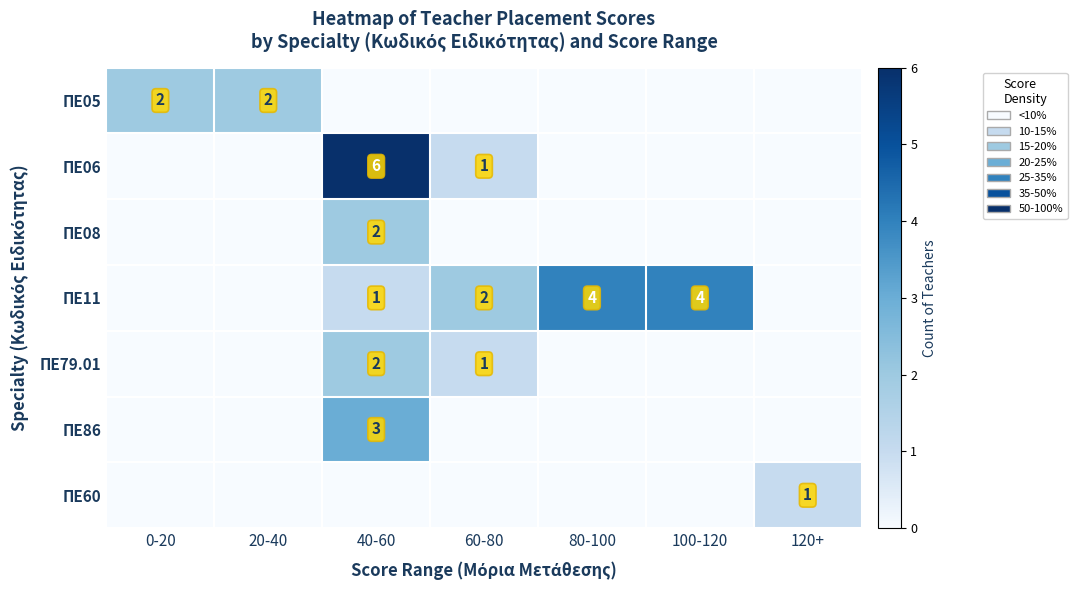

True or false: ΠΕ11 has a value of 2 at 40-60.

False